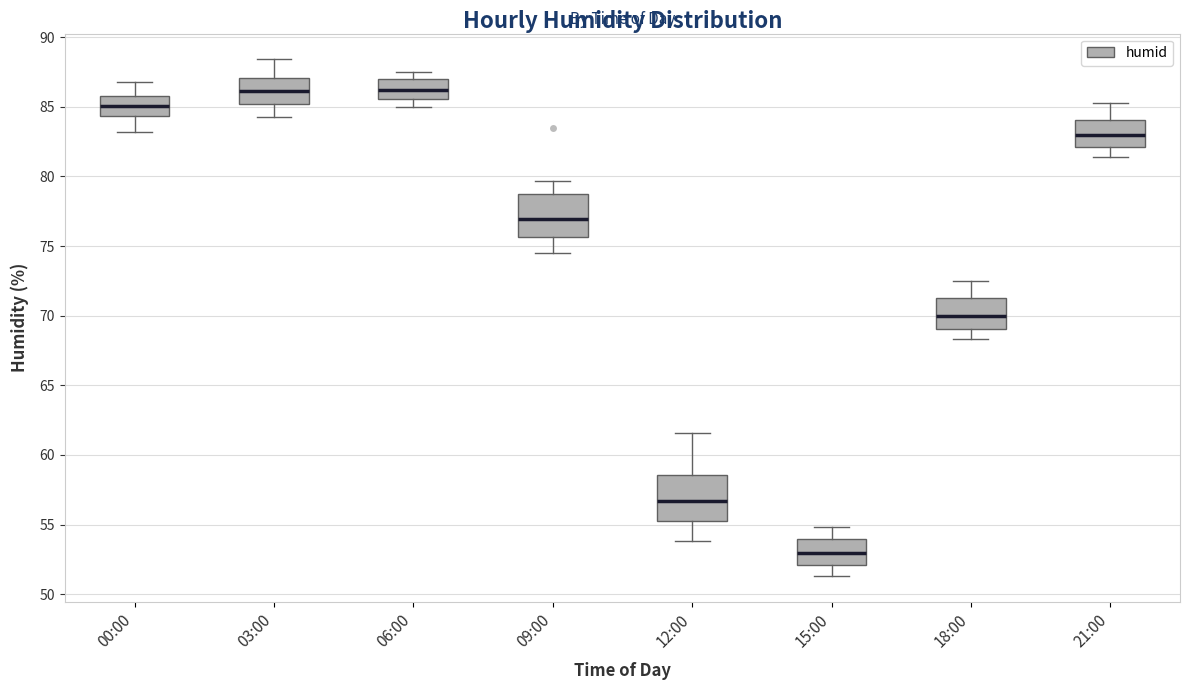

Reading left to right, transcribe this box plot: for each box, give where its median line is, the range the box spans, and where its two whiskers end, as read against the y-axis. The values are not printed on the chart, so give them approximately, as read against the axis.

00:00: median 85.0, box 84.5 to 86.0, whiskers 83.0 to 87.0
03:00: median 86.0, box 85.0 to 87.0, whiskers 84.5 to 88.5
06:00: median 86.0, box 85.5 to 87.0, whiskers 85.0 to 87.5
09:00: median 77.0, box 75.5 to 78.5, whiskers 74.5 to 79.5
12:00: median 56.5, box 55.5 to 58.5, whiskers 54.0 to 61.5
15:00: median 53.0, box 52.0 to 54.0, whiskers 51.5 to 55.0
18:00: median 70.0, box 69.0 to 71.5, whiskers 68.5 to 72.5
21:00: median 83.0, box 82.0 to 84.0, whiskers 81.5 to 85.5